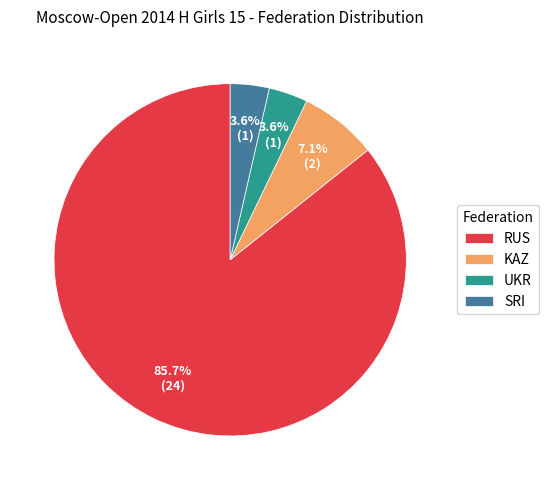

Is it true that RUS is 86% of the pie?

True